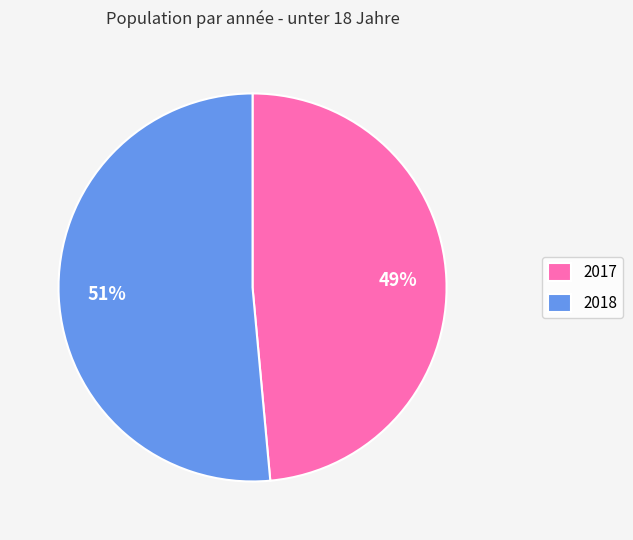

Combined, do 2017 and 2018 account for over 50%?

Yes